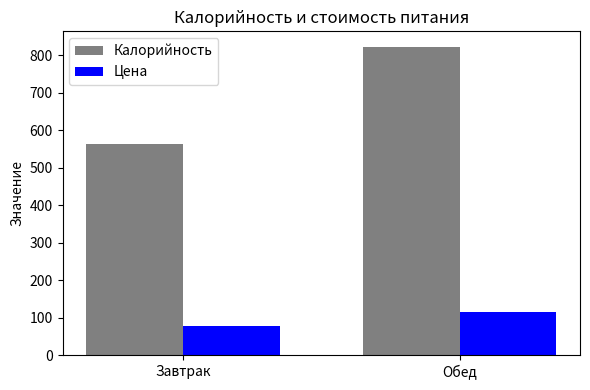

Which category has the highest value across all series?

Обед